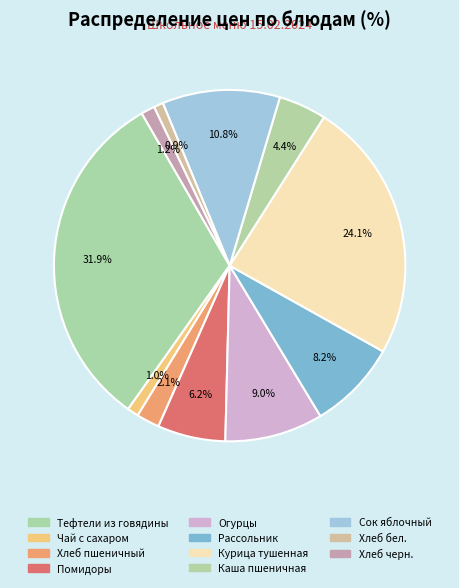

Does any single category account for the majority?

No